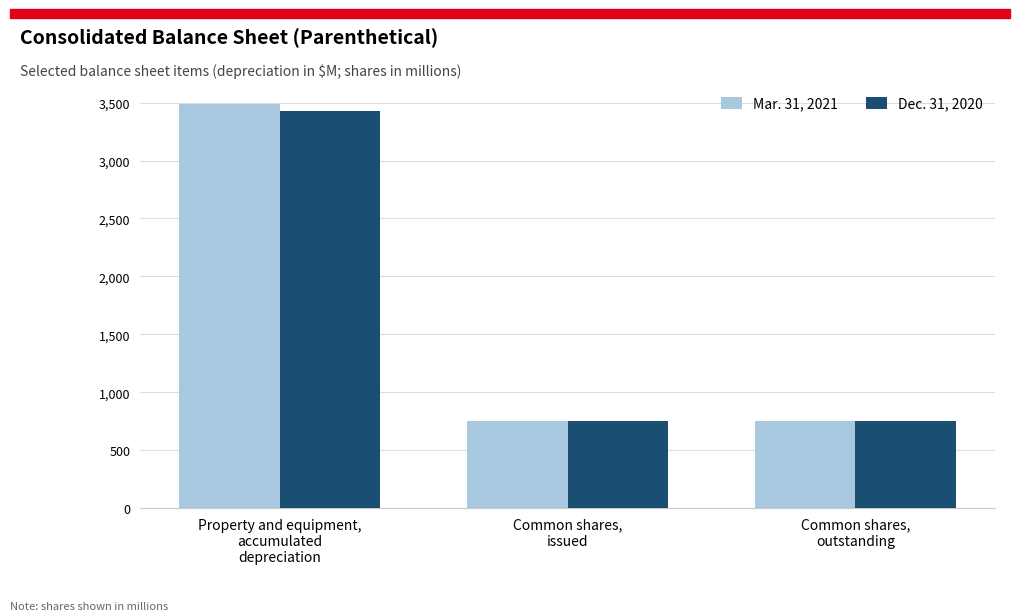

At which category is the sum across all series the highest?

Property and equipment,
accumulated
depreciation